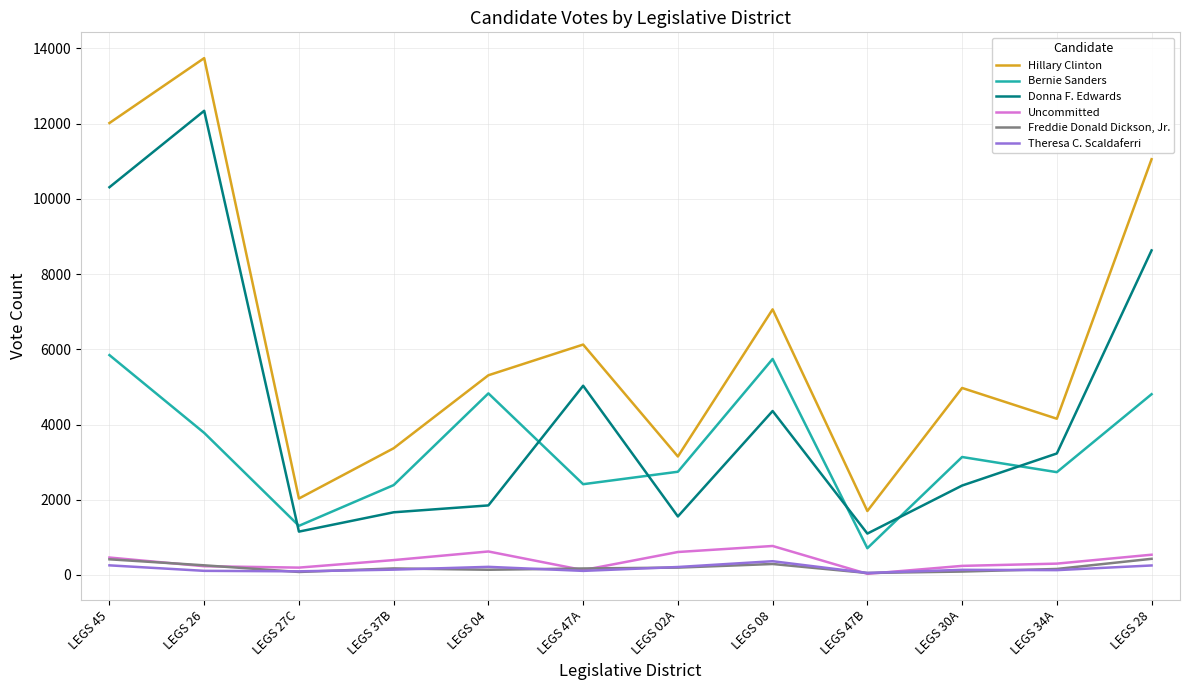

What is the spread (max minus min) of values at LEGS 47B?

1671